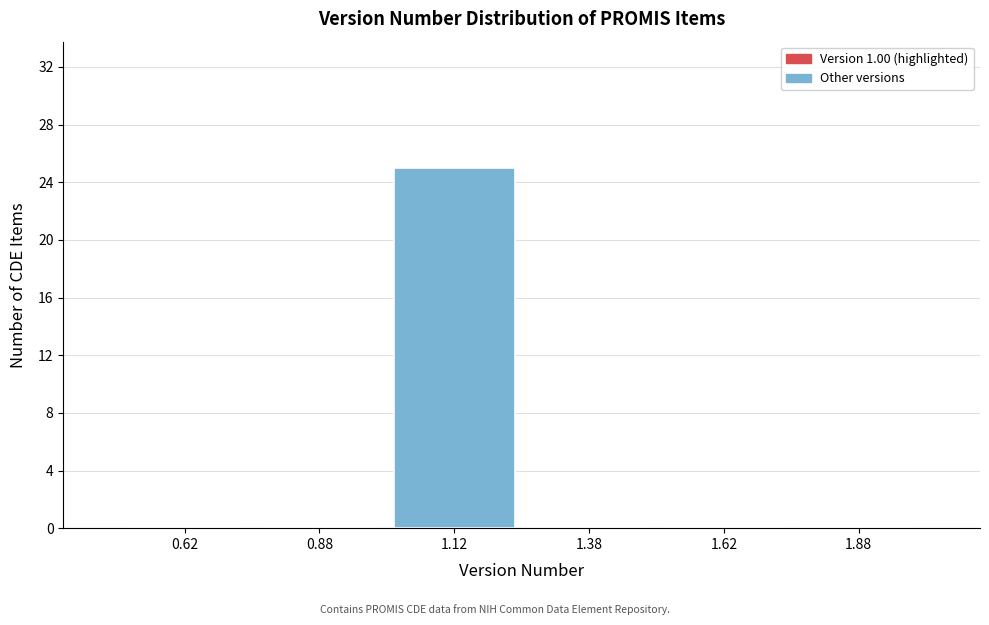

Reading left to right, transcribe this chart: for each bar, give the range it covers on the x-axis and its height. The values are not printed on the chart, so give them approximately, as read against the axis.

0.50 to 0.75: 0
0.75 to 1.00: 0
1.00 to 1.25: 25
1.25 to 1.50: 0
1.50 to 1.75: 0
1.75 to 2.00: 0